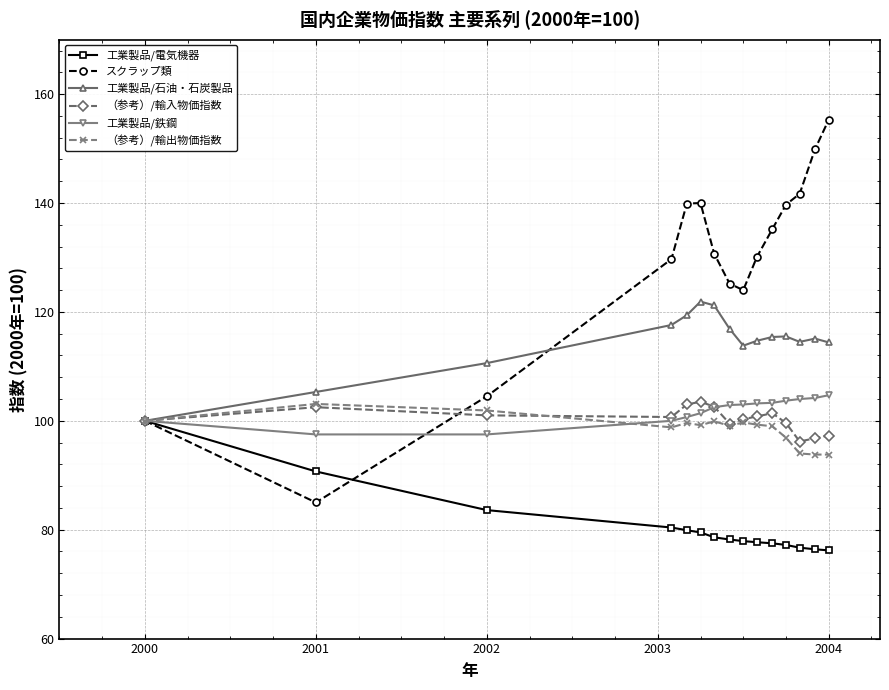

What is the value of the スクラップ類 point at the 10th from the left?

130.1